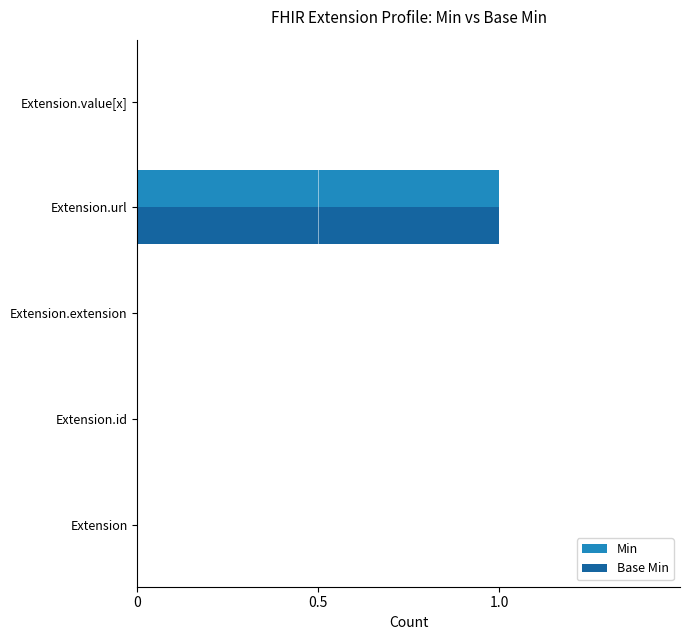

Is it true that Min equals 0 at Extension.extension?

True